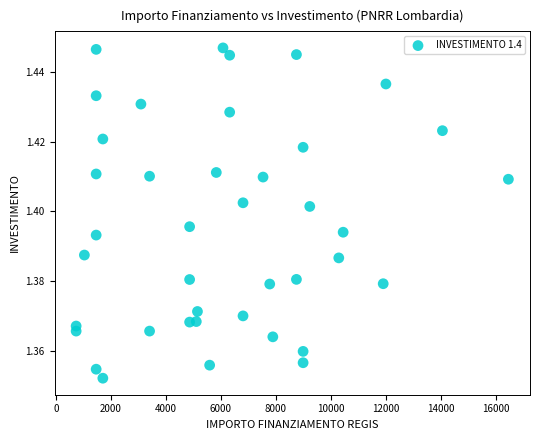

What is the range of X values (max minus min)?

15735.0